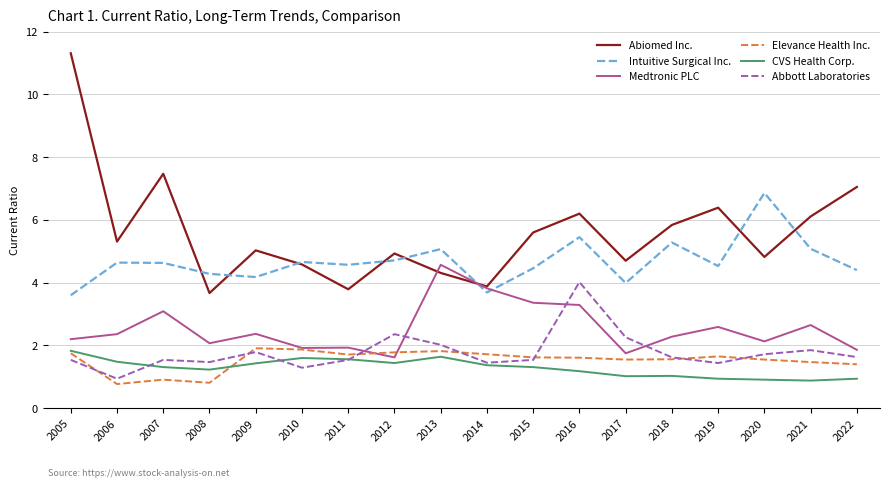

How many values in the Abbott Laboratories series exceed 1?

17